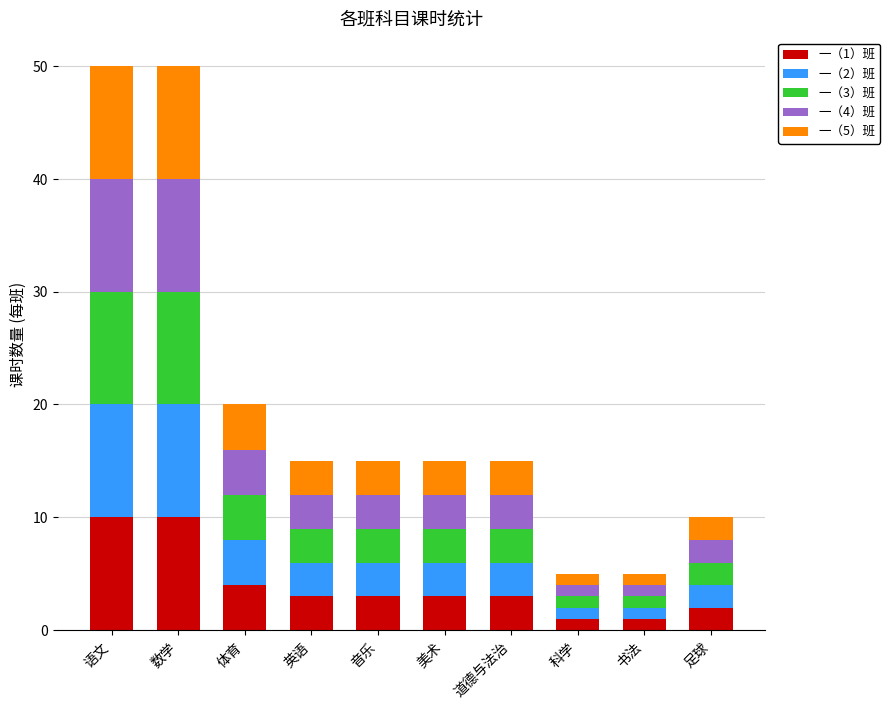

What is the total value across all series at 美术?

15